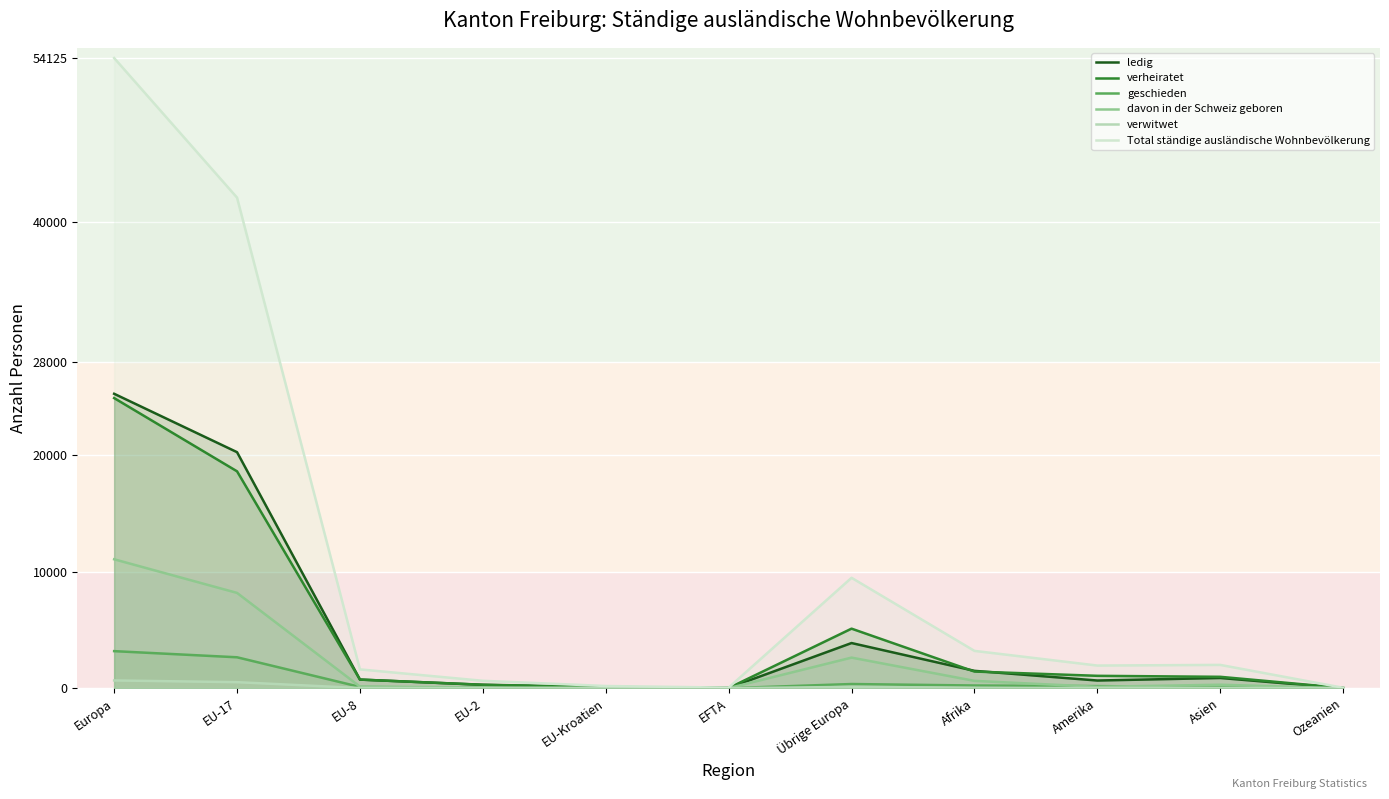

Which series has the largest total across all categories?

Total ständige ausländische Wohnbevölkerung